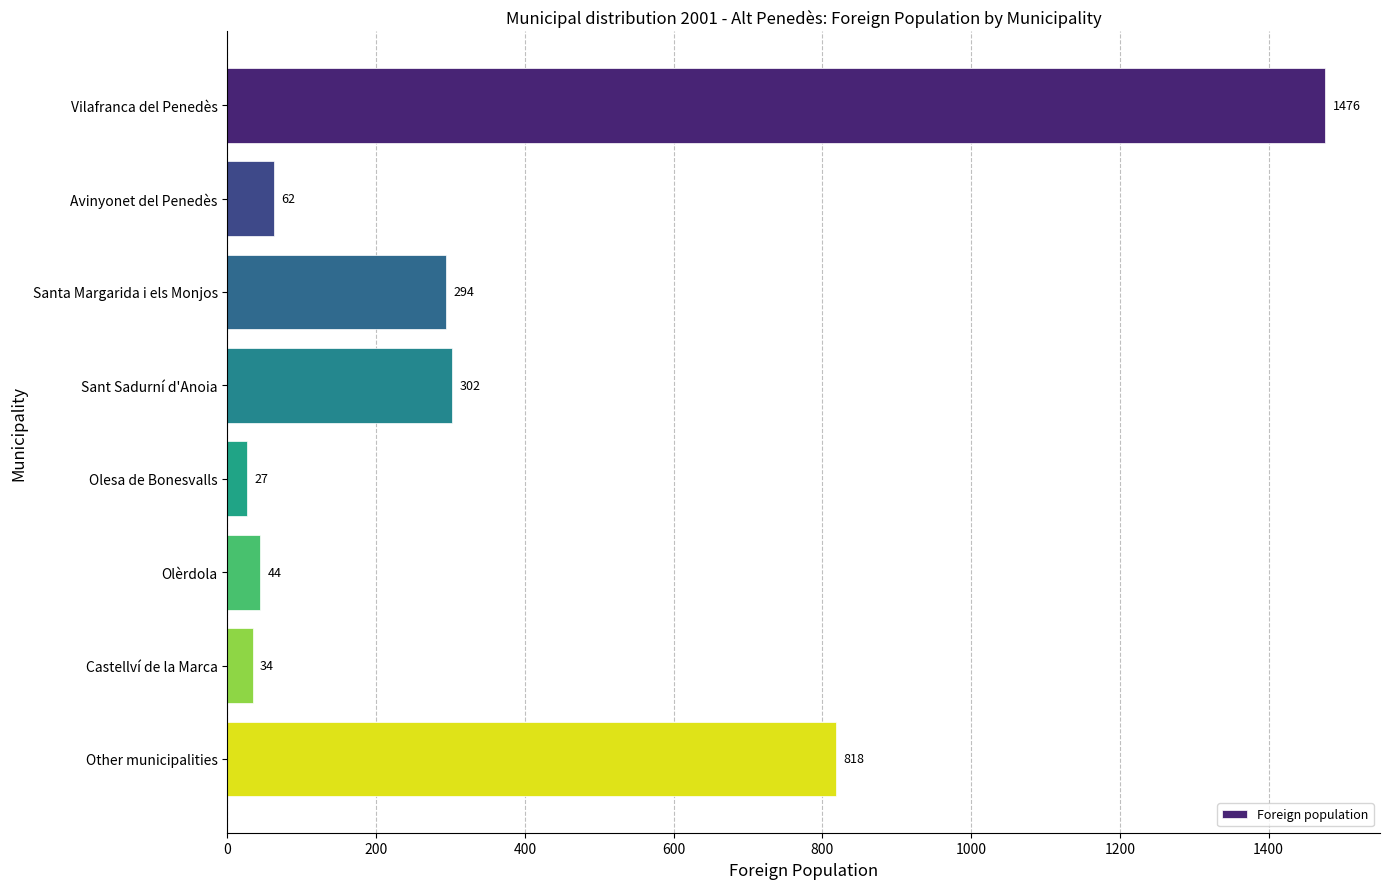

What is the minimum value shown in the chart?

27